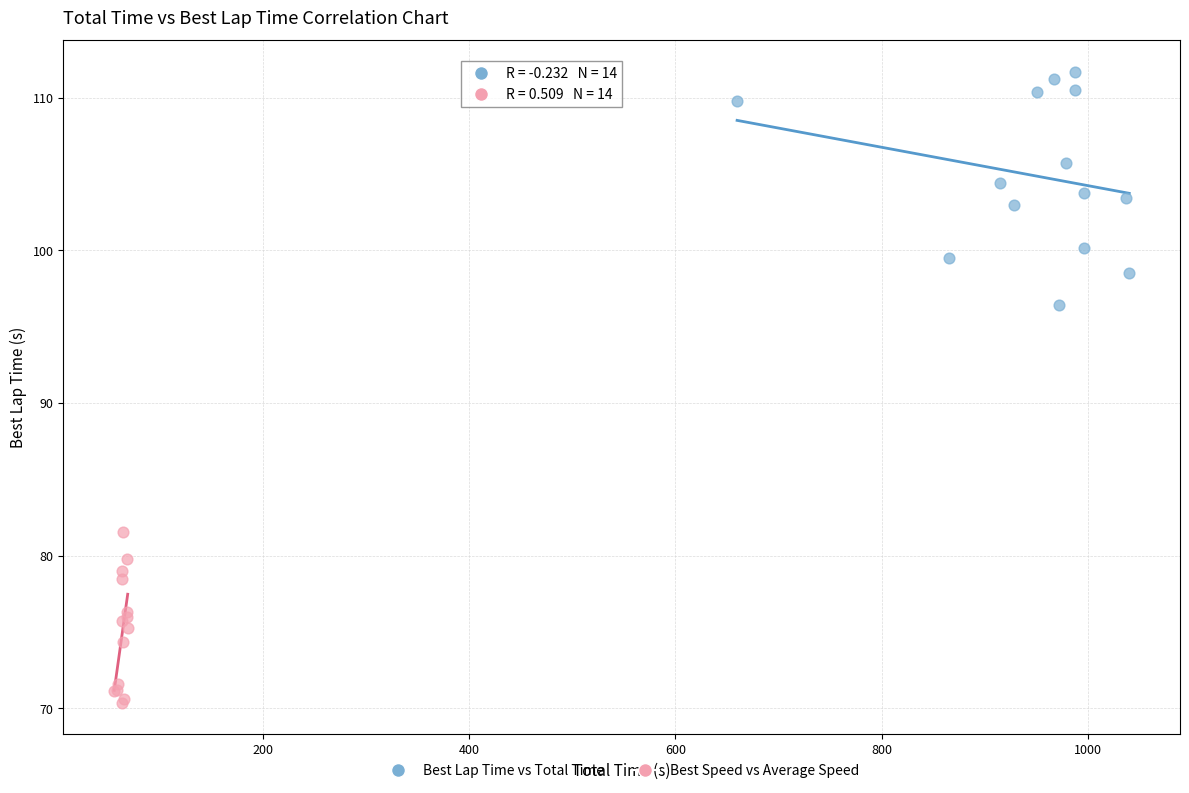

Which series has the largest Y range (max minus min)?

Best Lap Time vs Total Time